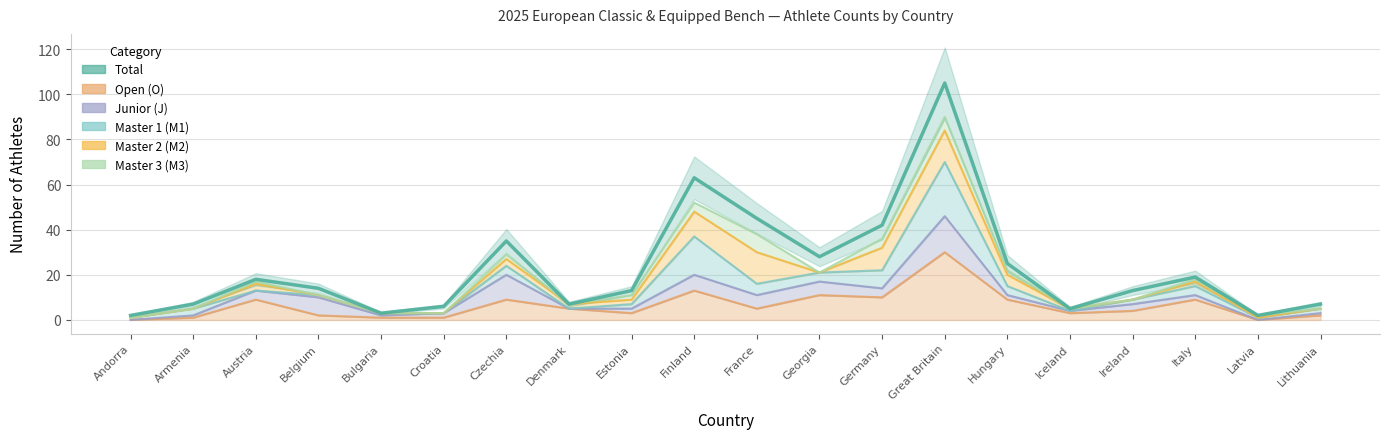

What is the greatest value displayed?

105